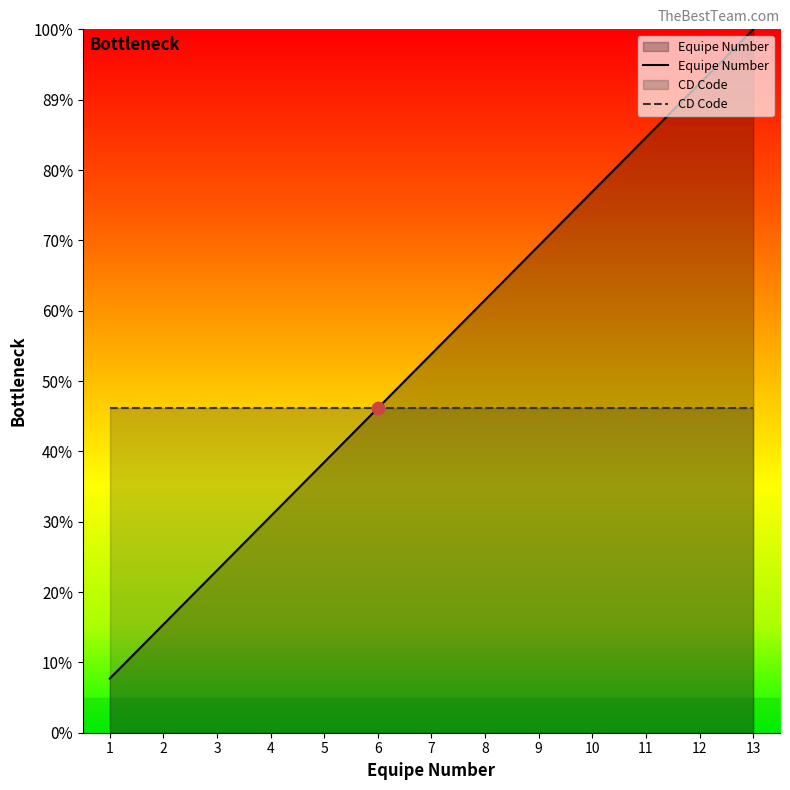

Which has a higher value, 13 or 12?

13